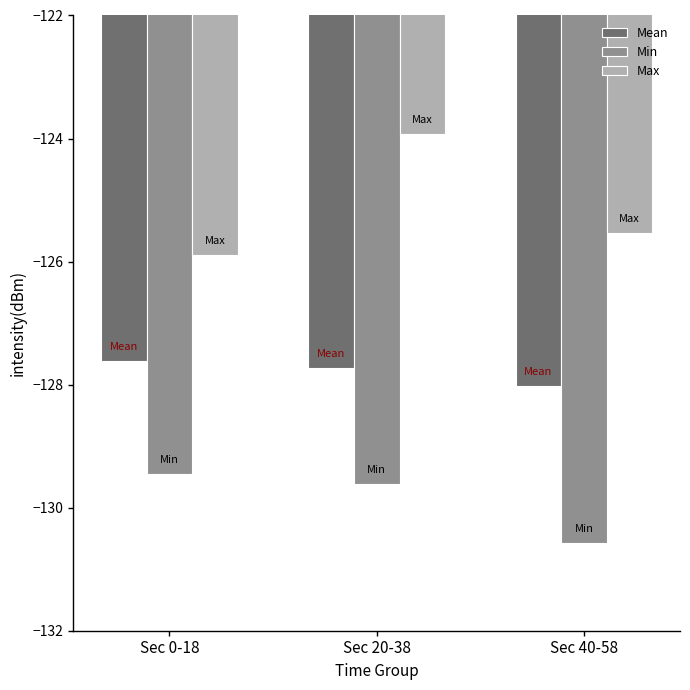

What is the smallest value displayed?

-130.6